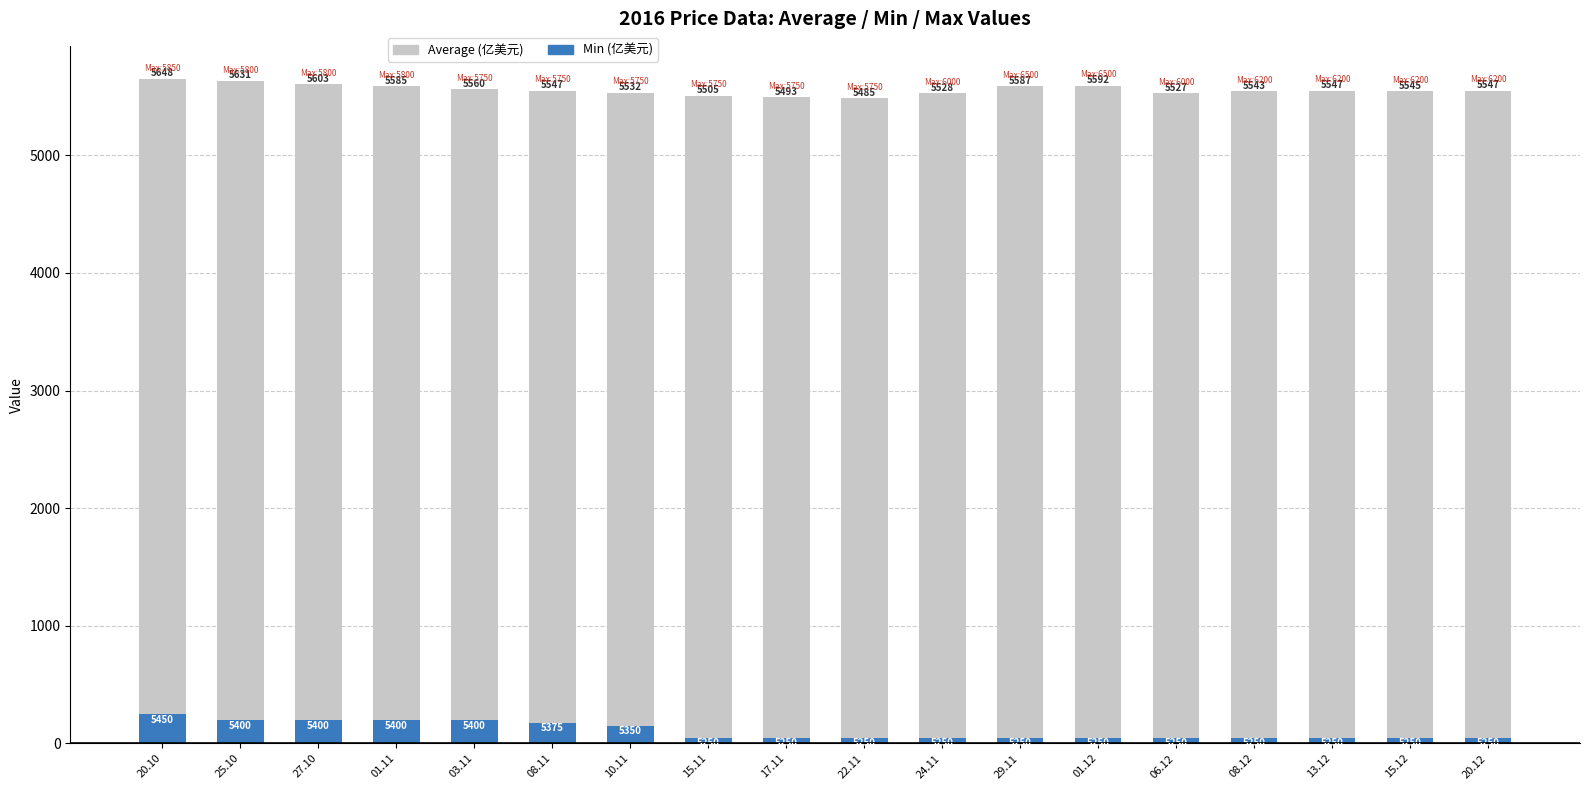

Where is Min (deviation) nearest to the value 150?

10.11